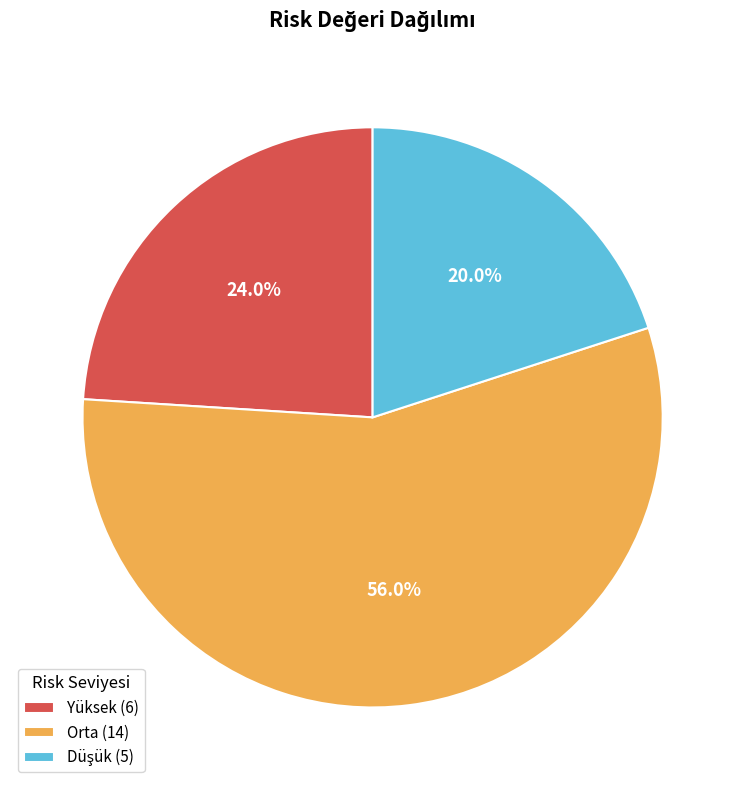

Is it true that Yüksek is 10% of the pie?

False